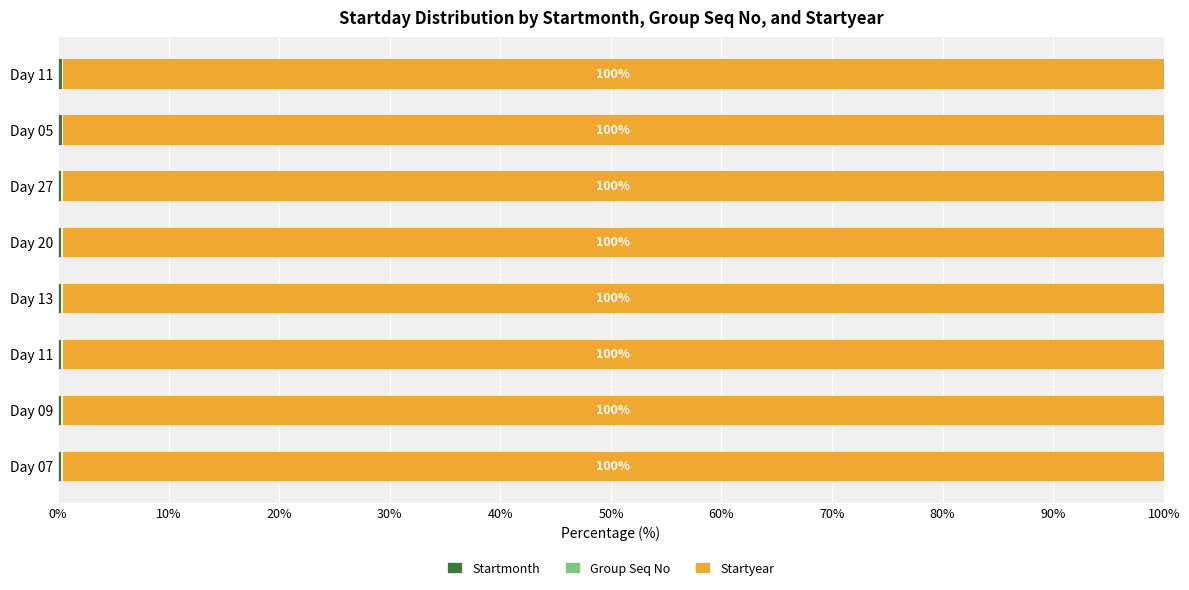

At how many categories does at least one series exceed 71?

8